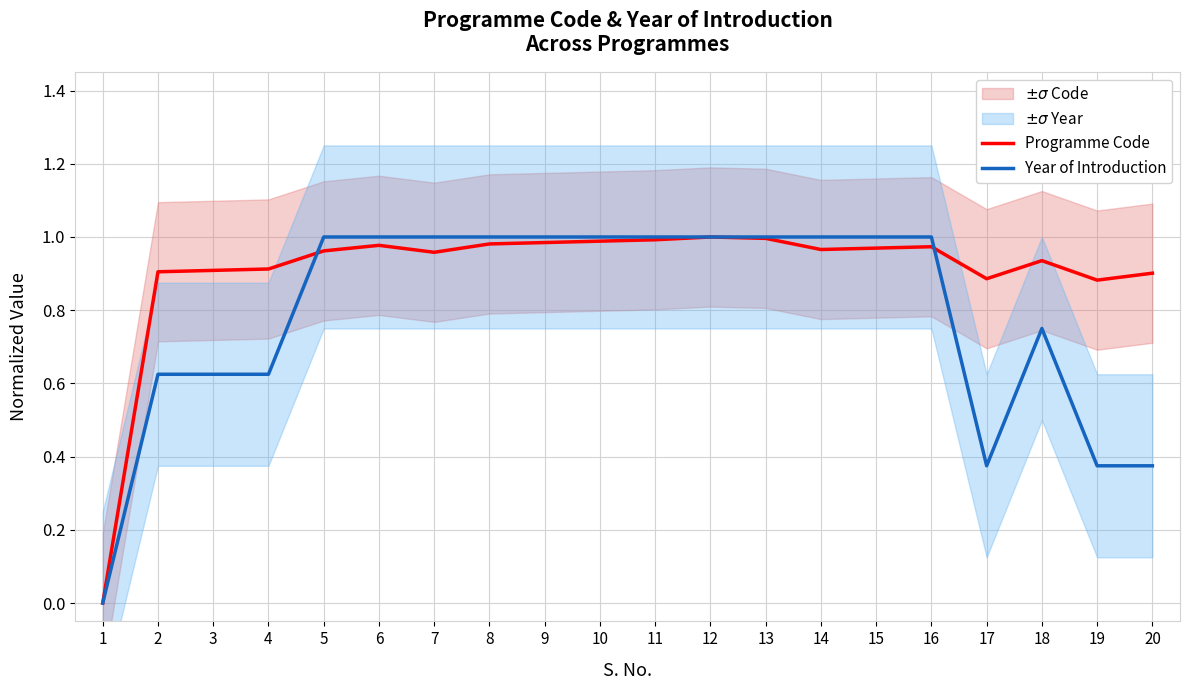

True or false: Year of Introduction has a value of 1.6 at 9.

False